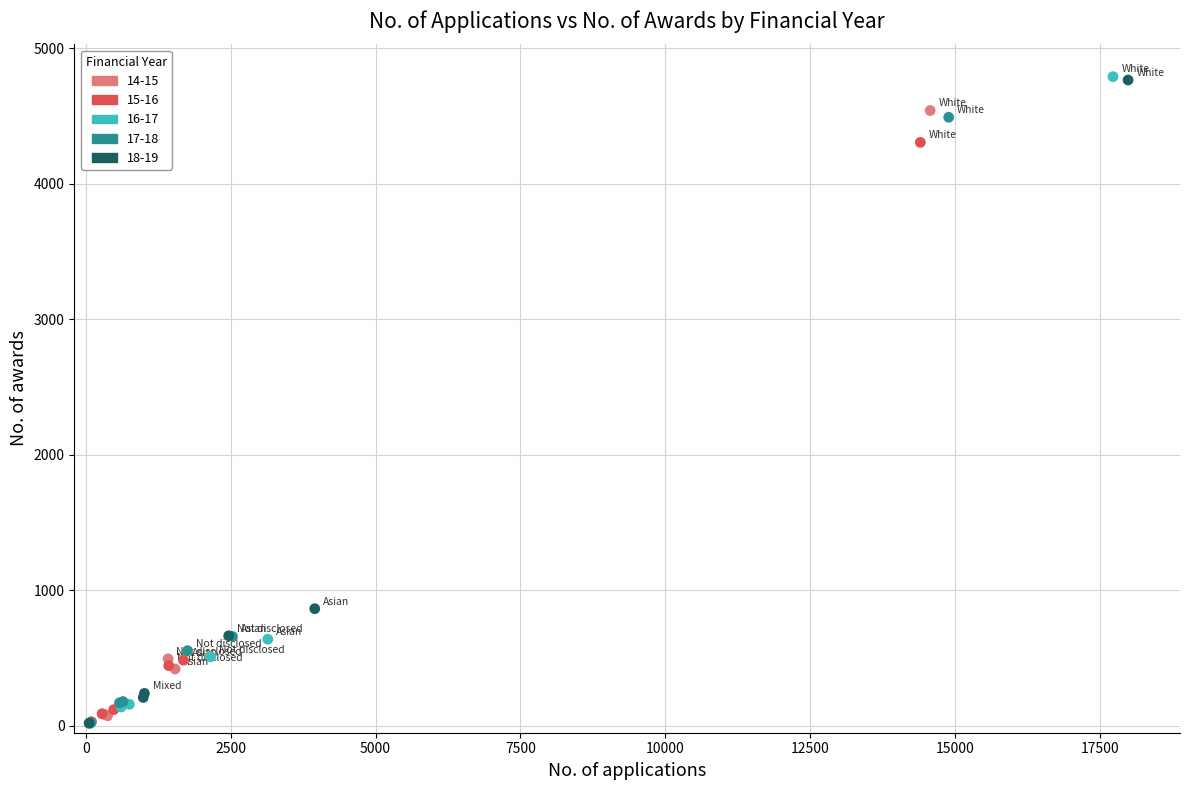

What are all the series names shown in the legend?

14-15, 15-16, 16-17, 17-18, 18-19